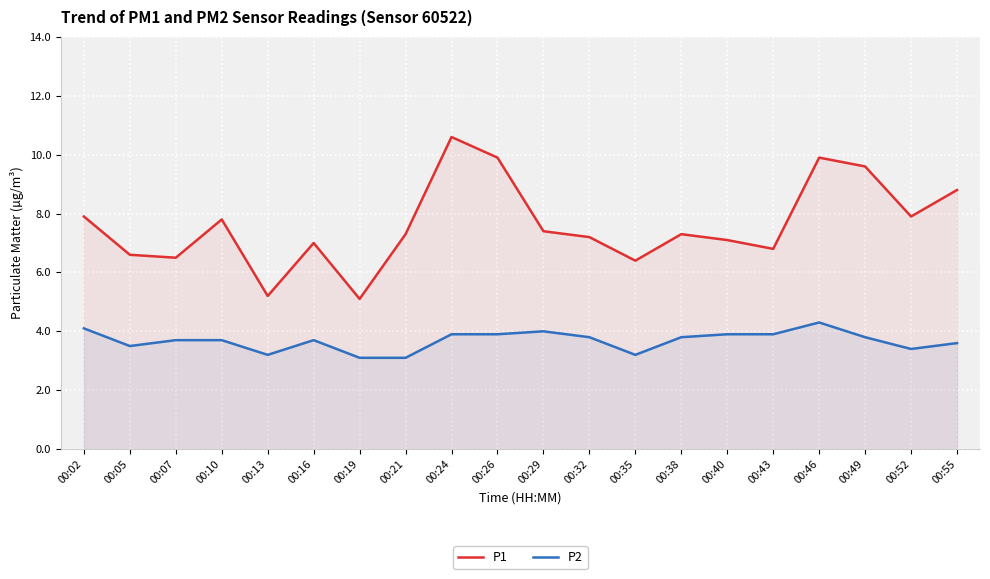

True or false: P1 and P2 cross at least once.

False